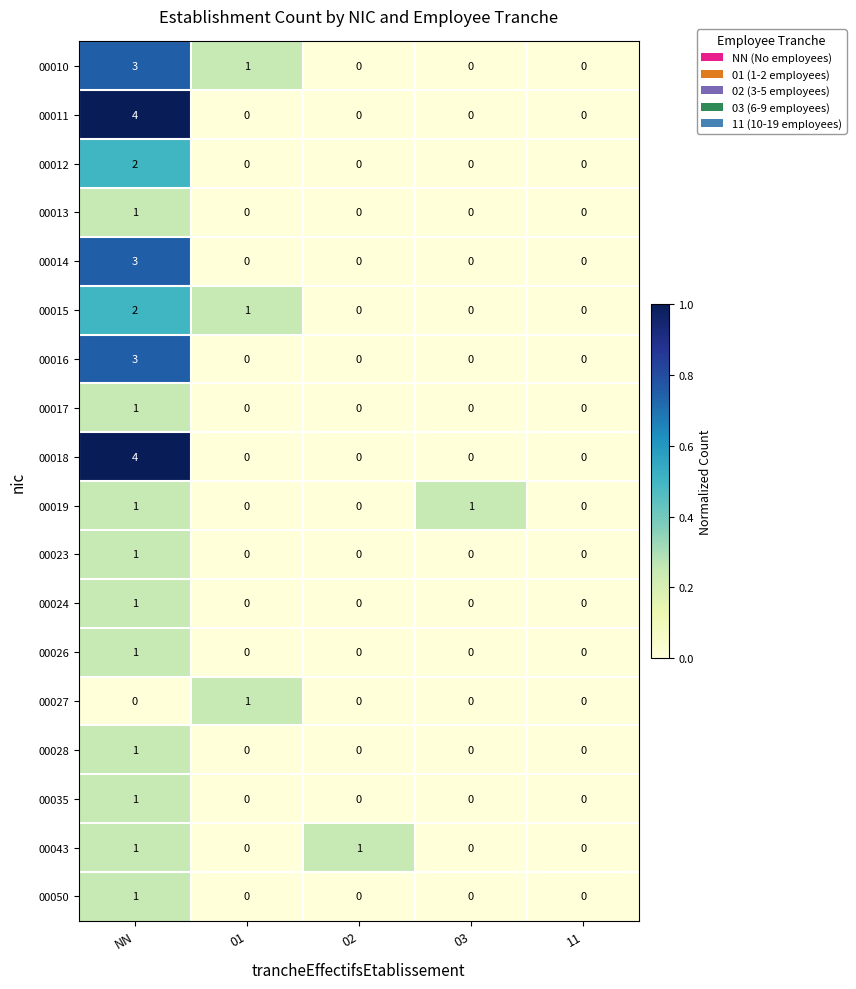

The 00011 series shows 0 at 01. True or false?

True